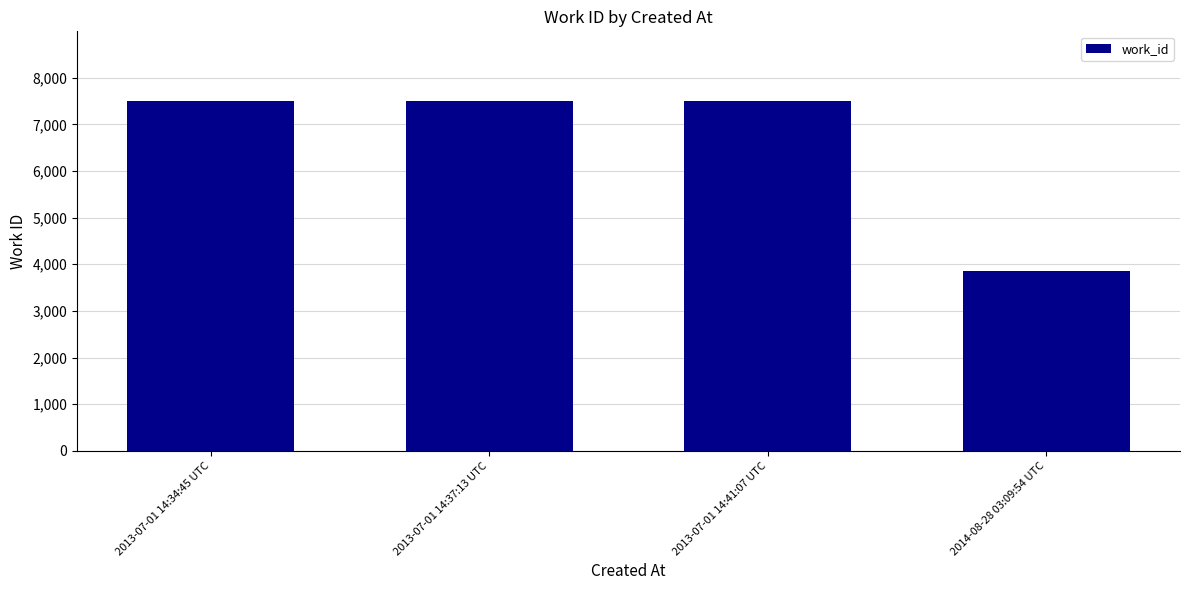

Reading left to right, transcribe all the data shown in this chart.

7497	7497	7497	3853